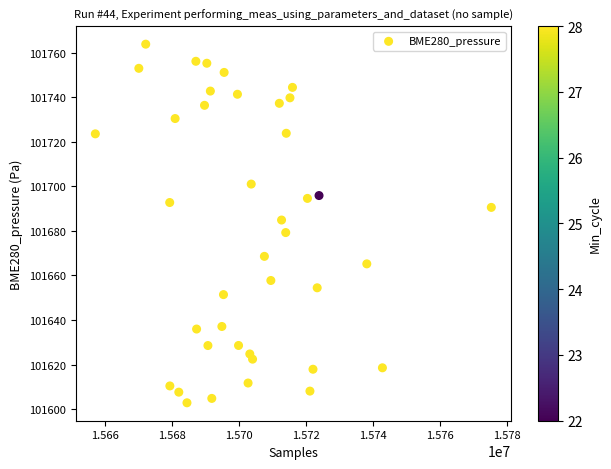

What Y value in the scatter plot is closest to 101683?

101684.9